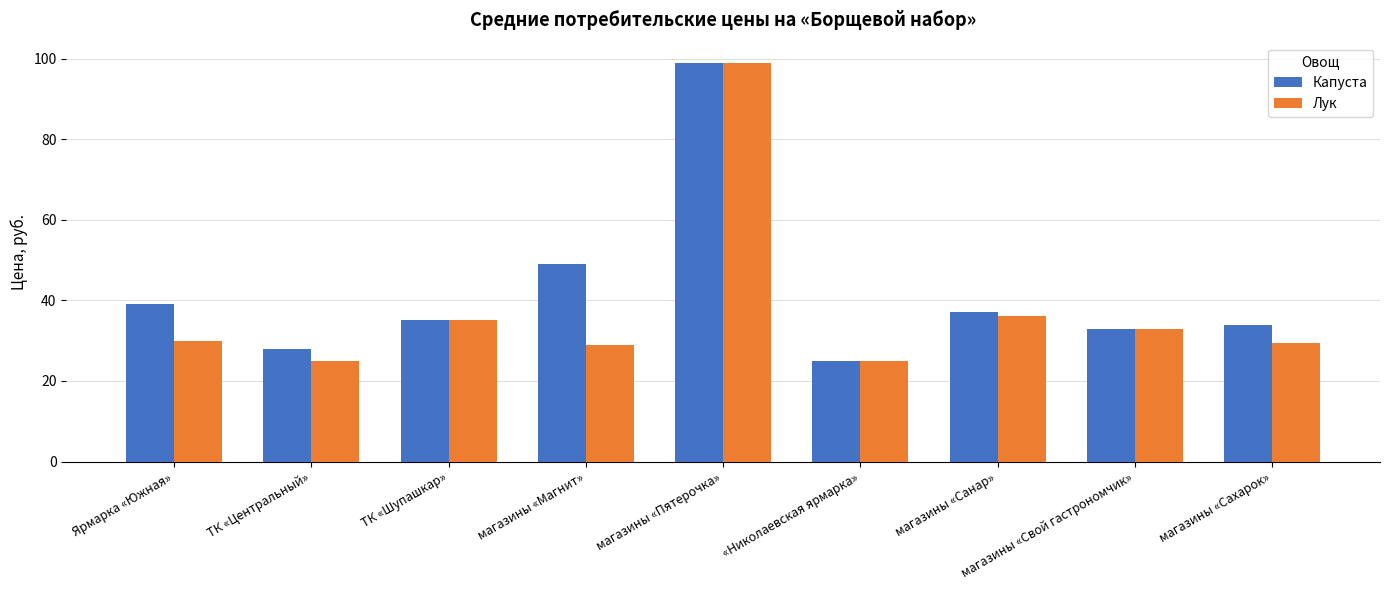

The Лук series shows 60.7 at ТК «Шупашкар». True or false?

False